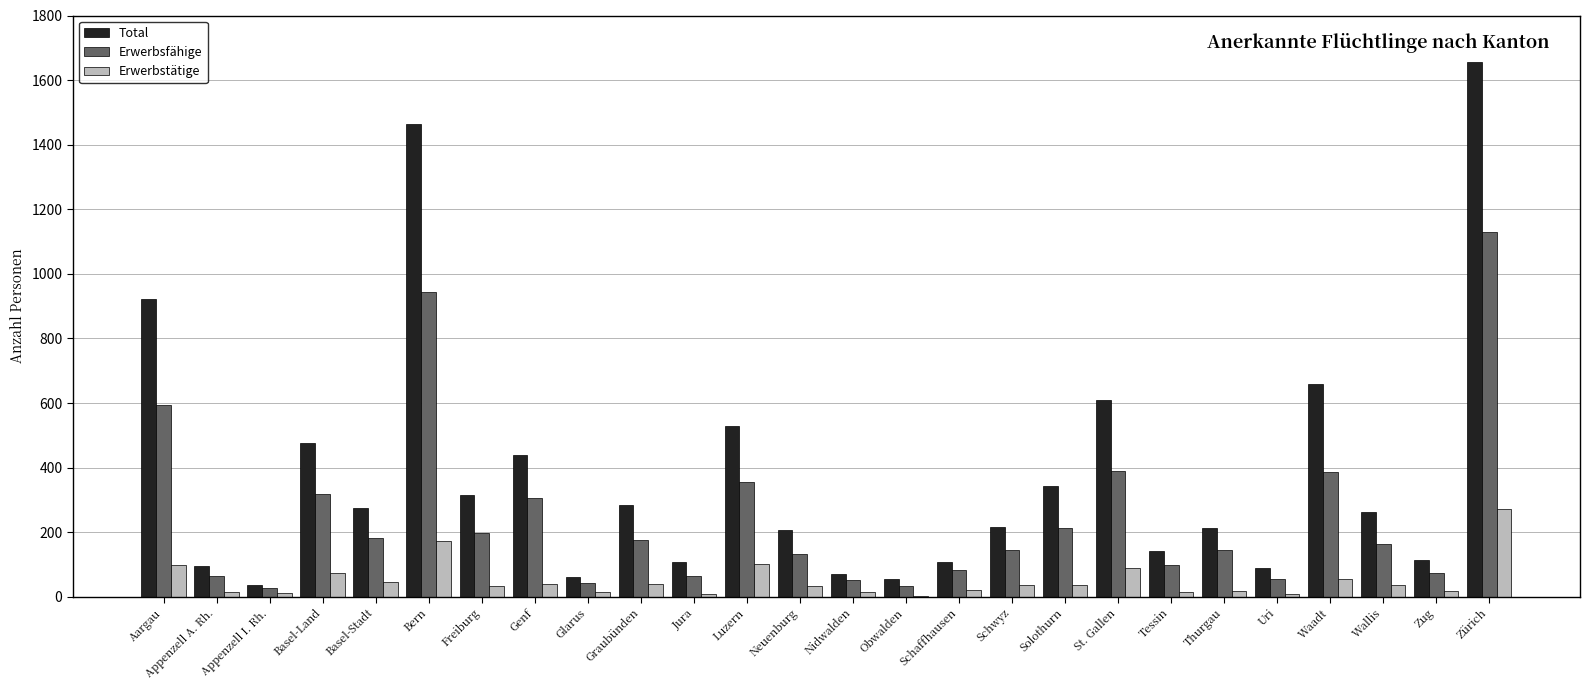

Between Luzern and St. Gallen, which series saw the biggest shift?

Total